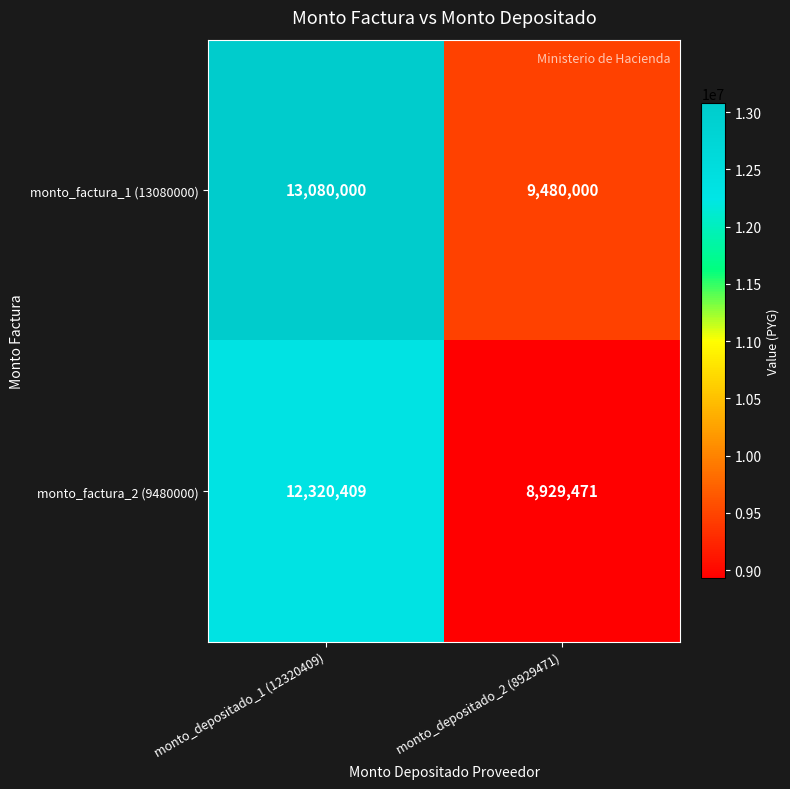

True or false: monto_factura_2 (9480000) has a value of 2817141 at monto_depositado_1 (12320409).

False